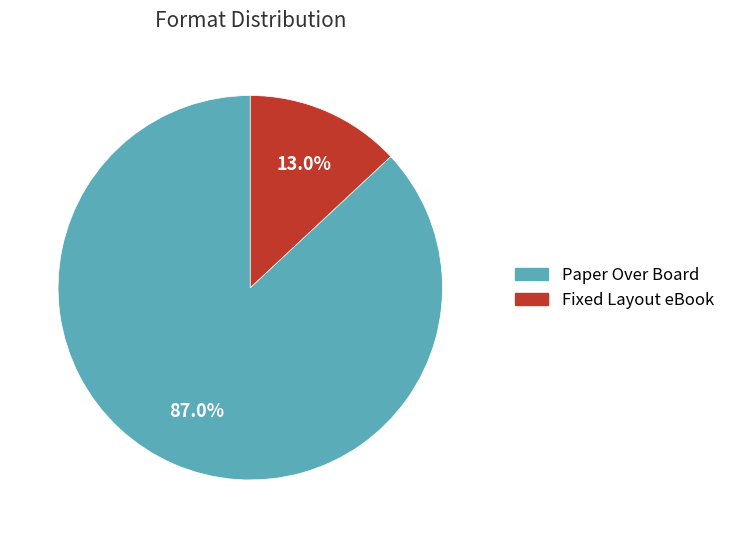

To the nearest percent, what is the difference between the Paper Over Board and Fixed Layout eBook slice percentages?

74%